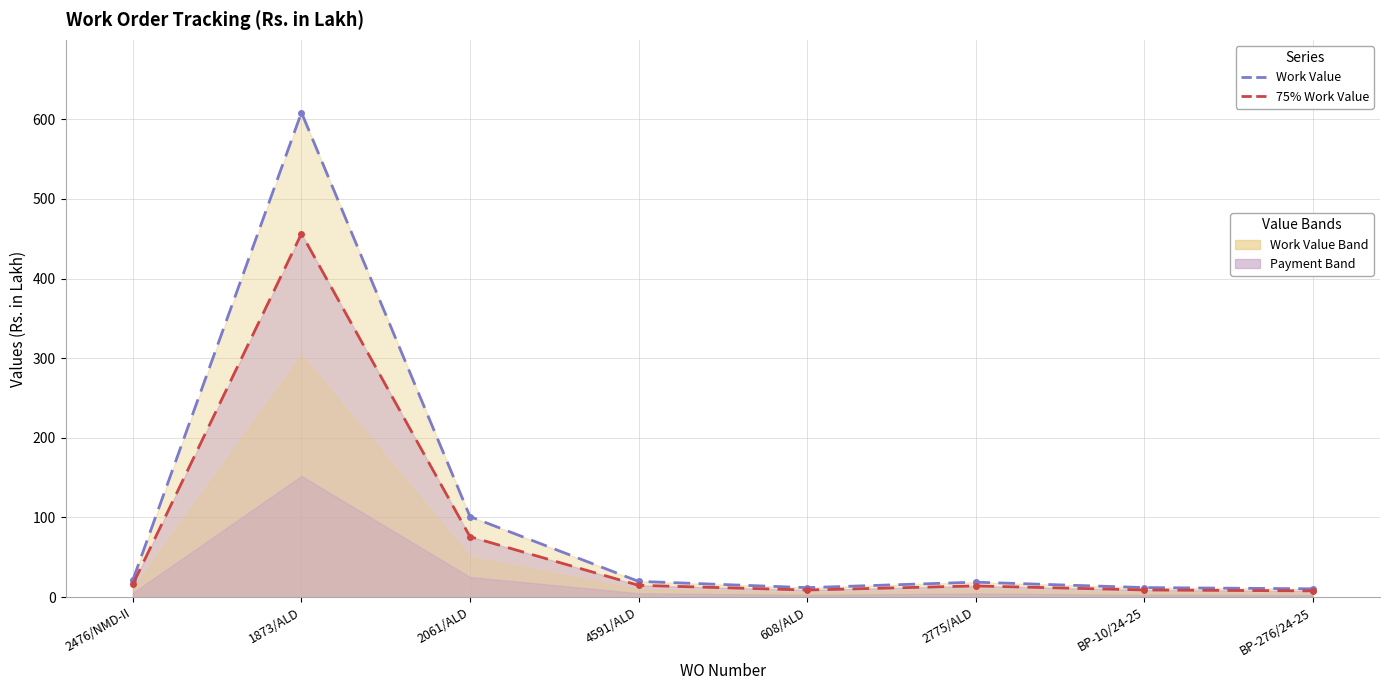

Which series has the largest range (max minus min)?

Work Value (line)